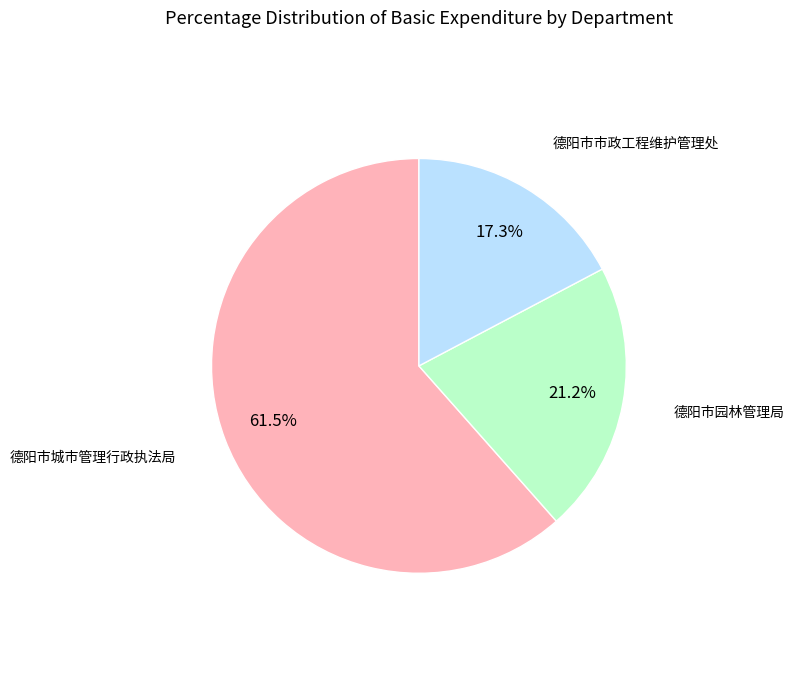

Is there a majority slice in this chart?

Yes